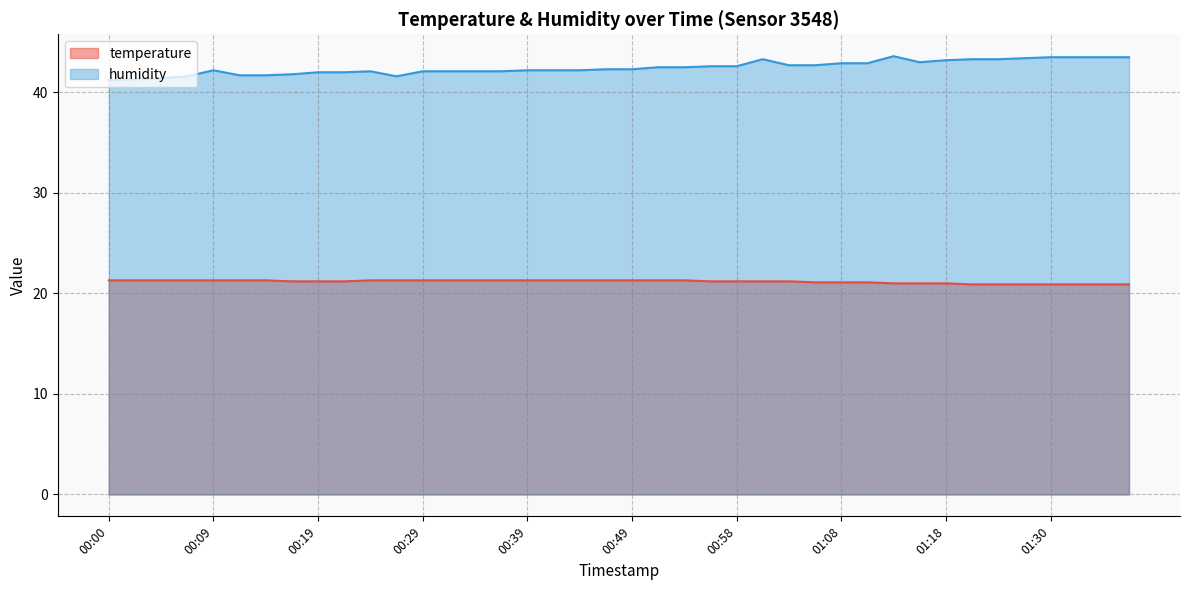

What is the sum of the temperature values at 00:58 and 01:16?

42.2